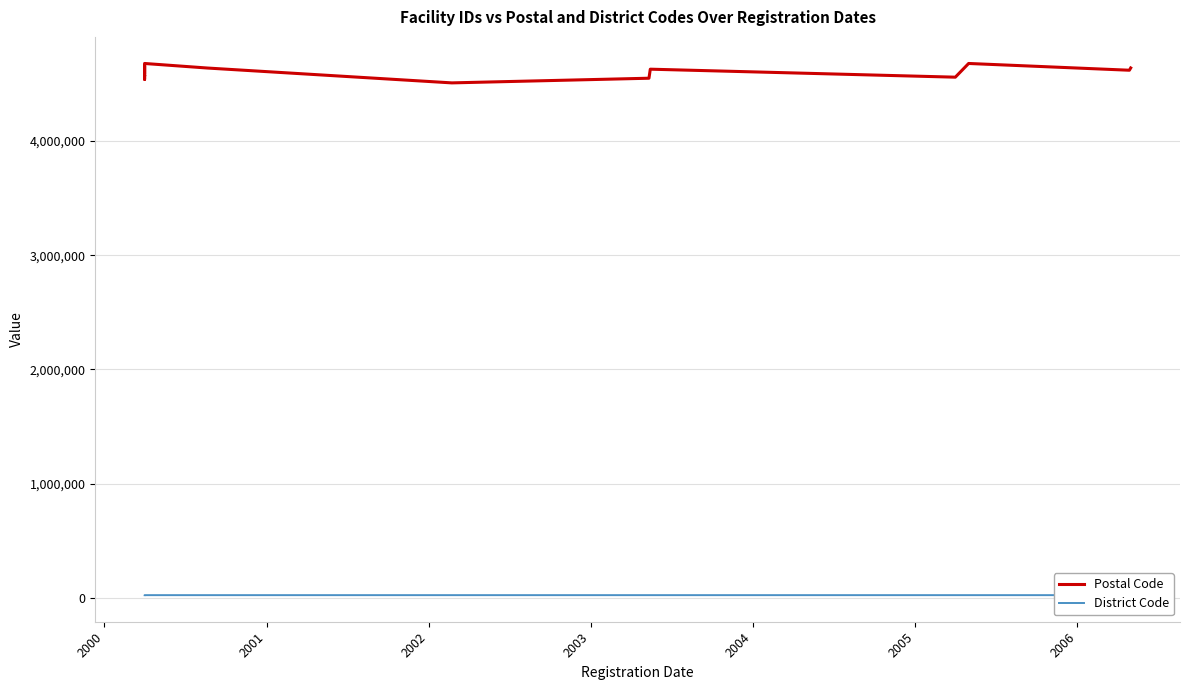

What is the difference between the District Code values at 2000 and 2005?

5